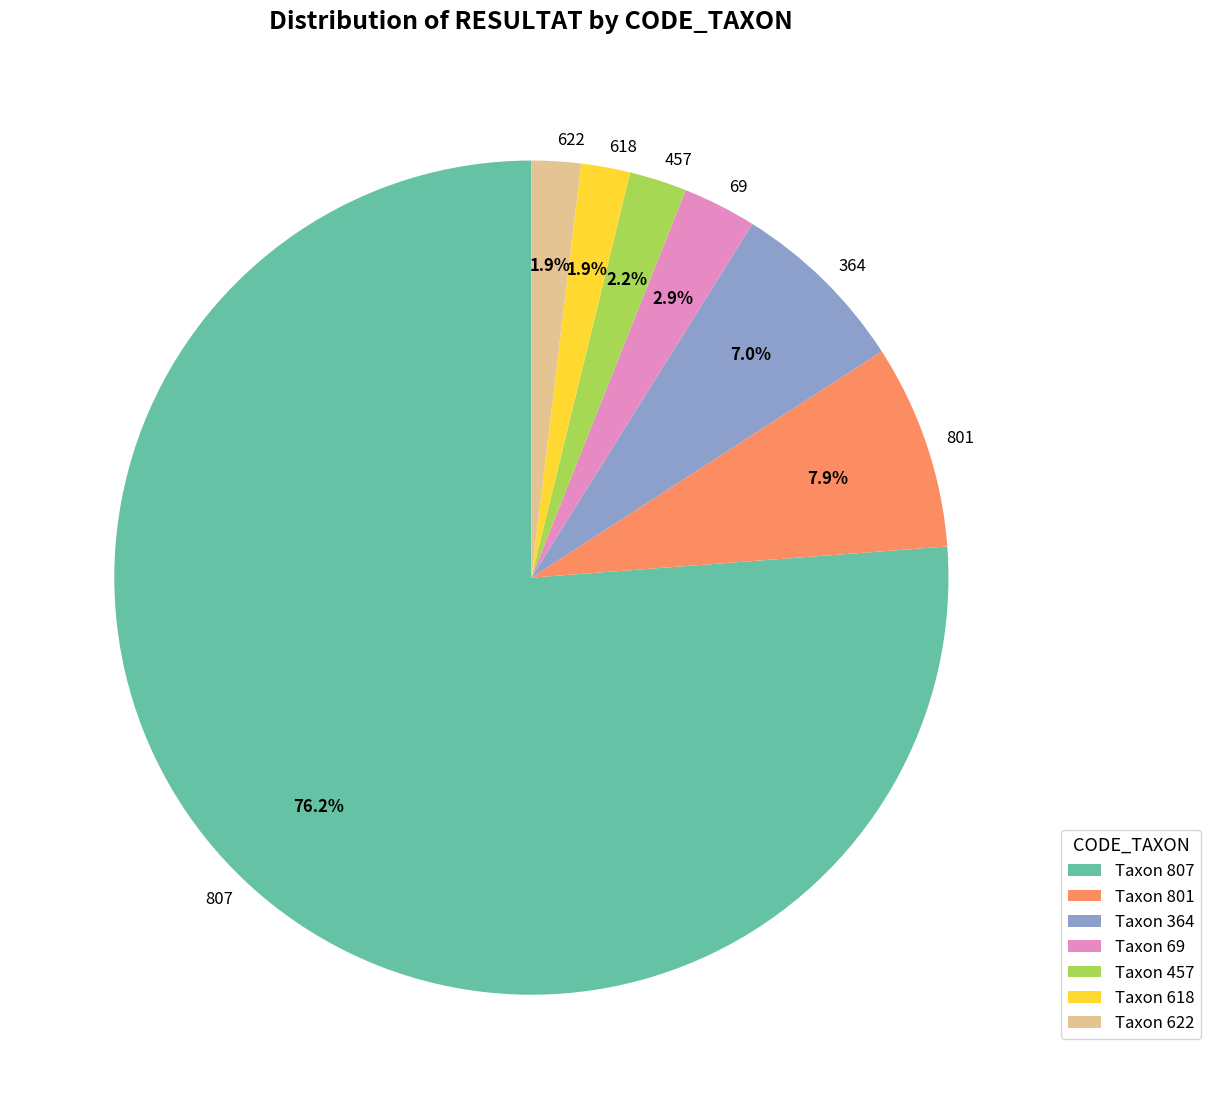

What is the total percentage of 807 and 364?

83.2%